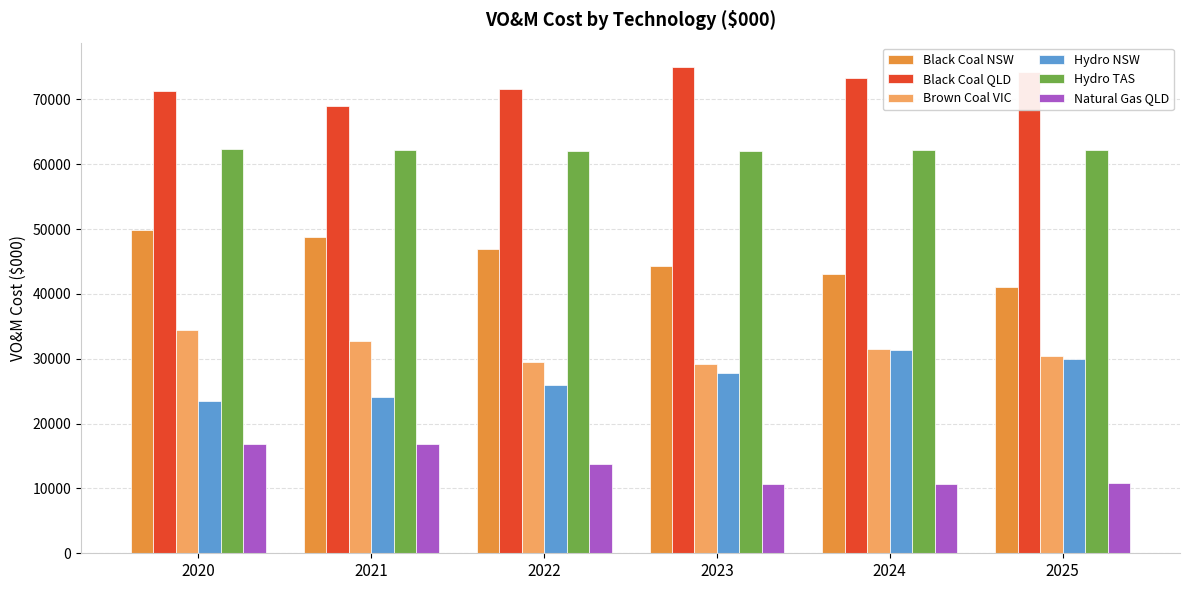

What value does the Brown Coal VIC series have at 2024?

31460.9